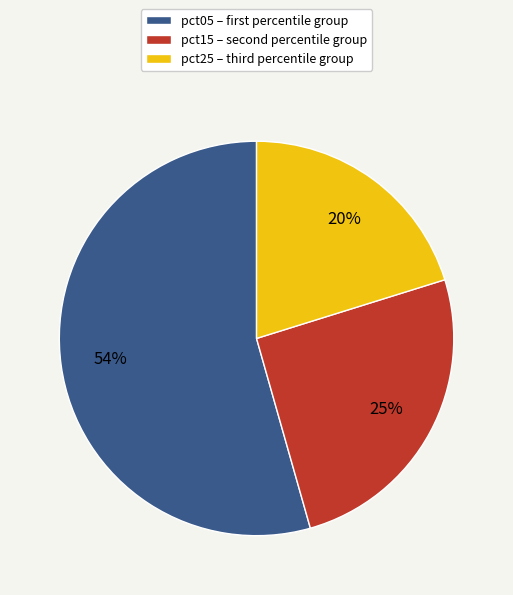

Does any single category account for the majority?

Yes